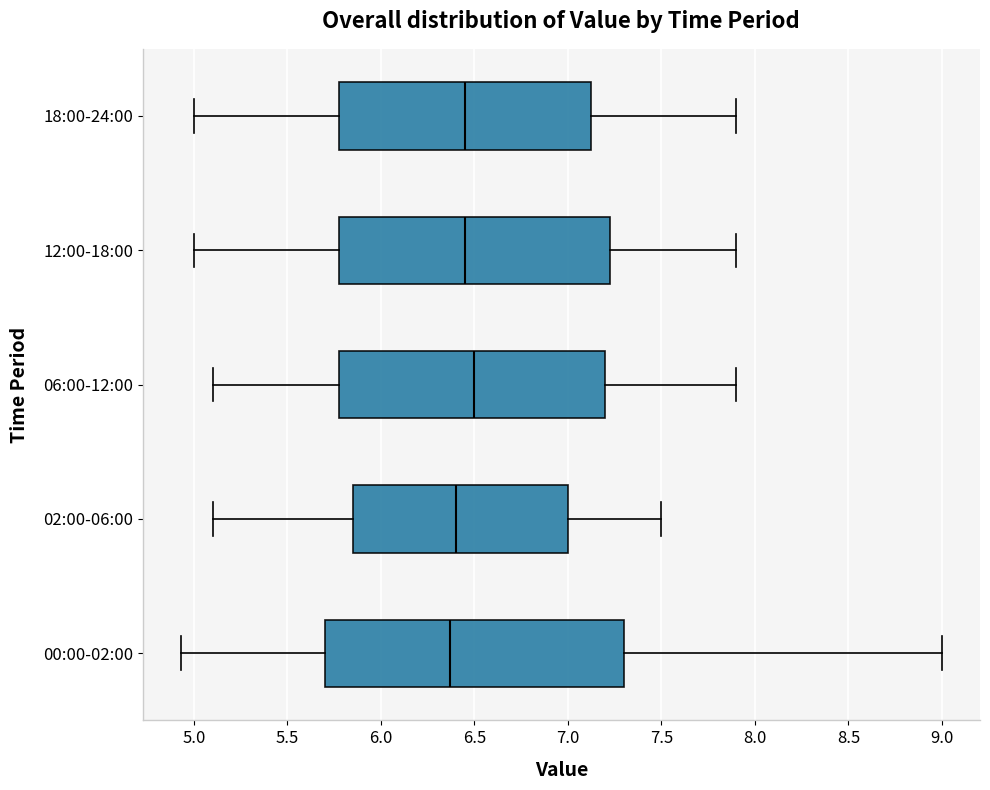

Where does the right whisker of the box for 12:00-18:00 end on the x-axis? The values are not printed on the chart, so give them approximately, as read against the axis.

7.90